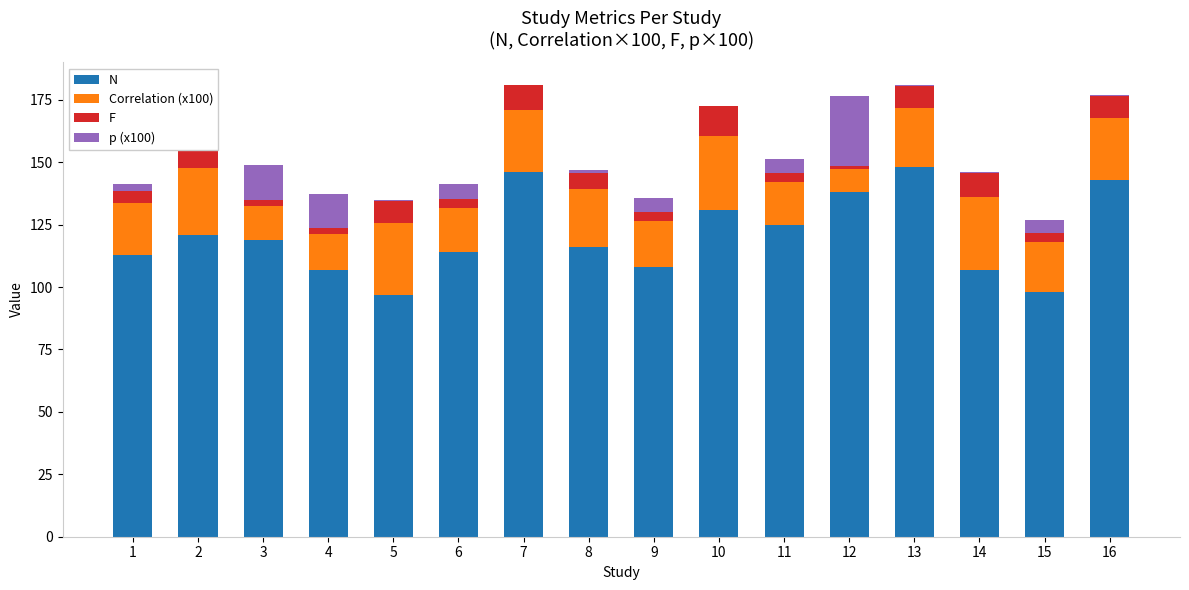

What are all the series names shown in the legend?

N, Correlation (x100), F, p (x100)